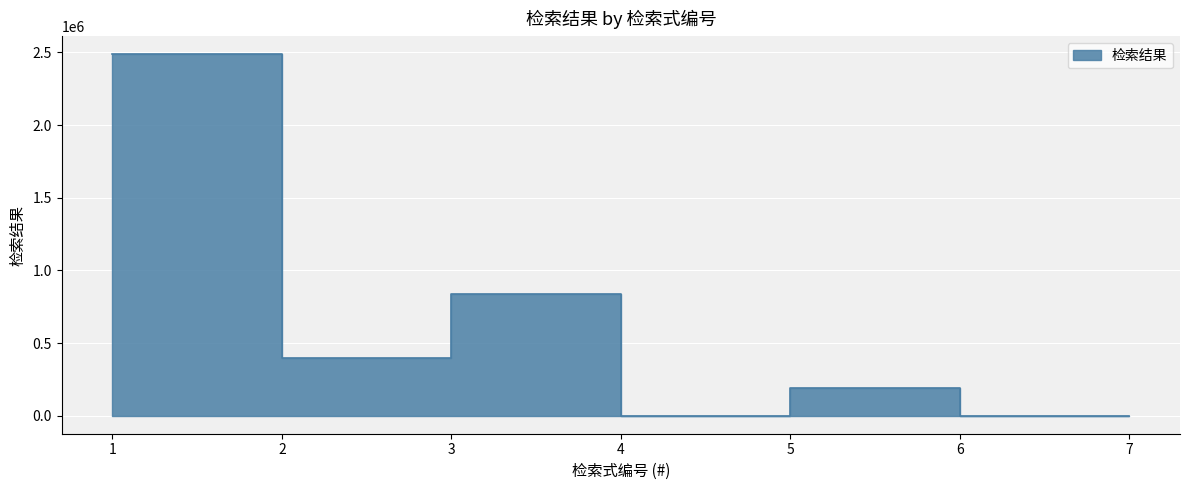

Approximately how many times larger is the value at 3 compared to 5?

4.4